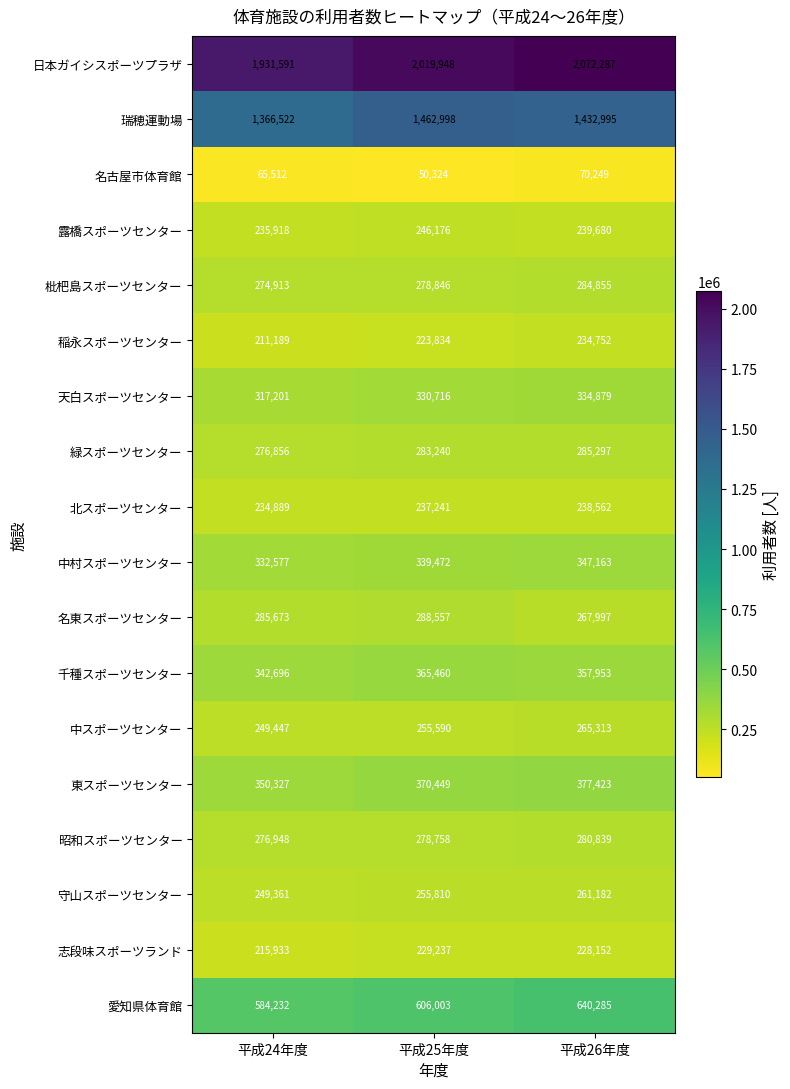

The 名東スポーツセンター series shows 285673 at 平成24年度. True or false?

True